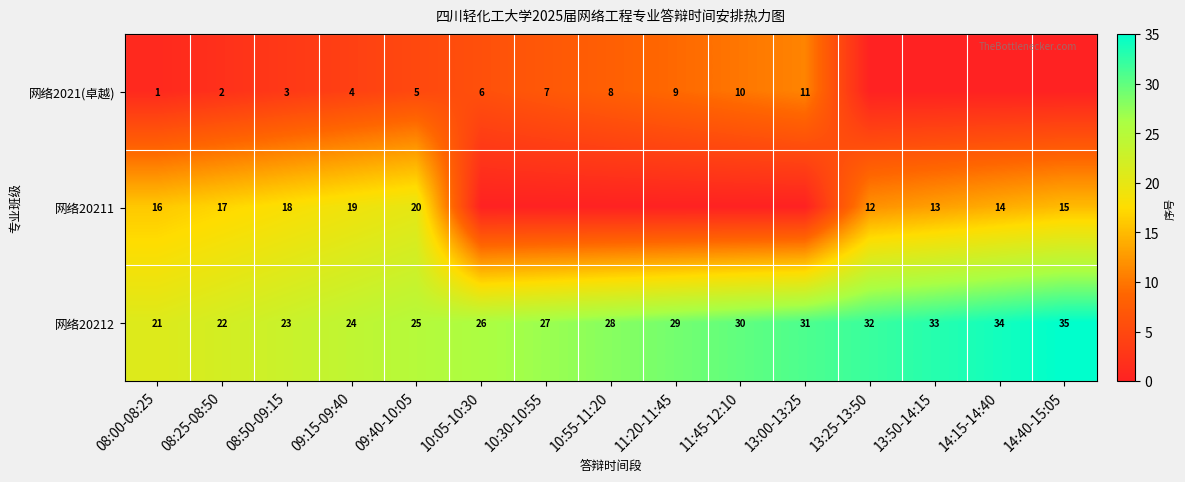

True or false: 网络20211 has a value of 10 at 14:15-14:40.

False